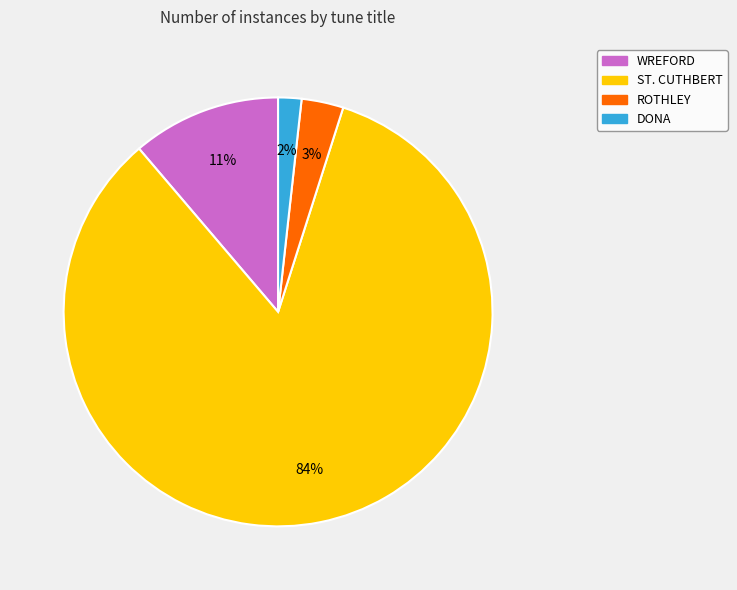

Is it true that ROTHLEY is 3% of the pie?

True